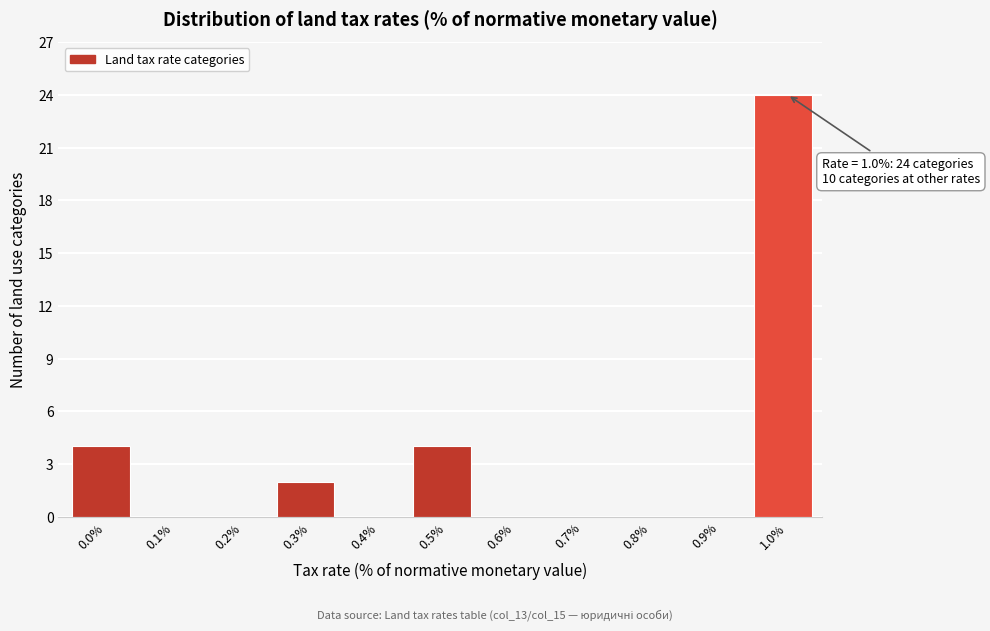

Reading left to right, extract all data points from this chart.

0.0%=4	0.1%=0	0.2%=0	0.3%=2	0.4%=0	0.5%=4	0.6%=0	0.7%=0	0.8%=0	0.9%=0	1.0%=24